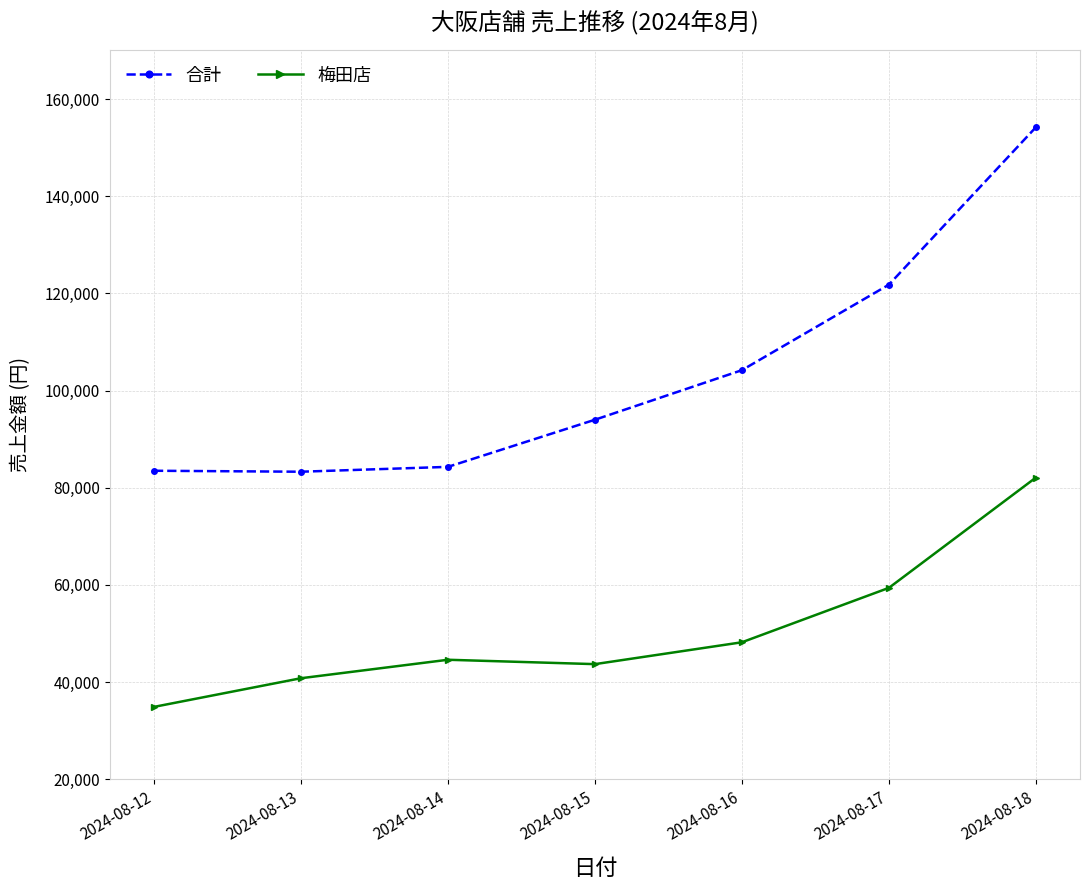

True or false: 合計 has more than 1 interior local peaks.

False